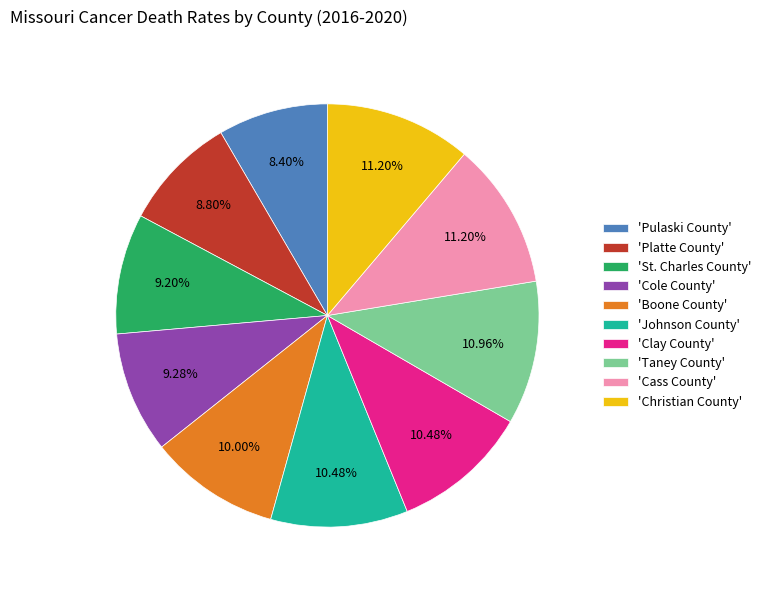

Is the sum of 'St. Charles County' and 'Clay County' greater than half?

No